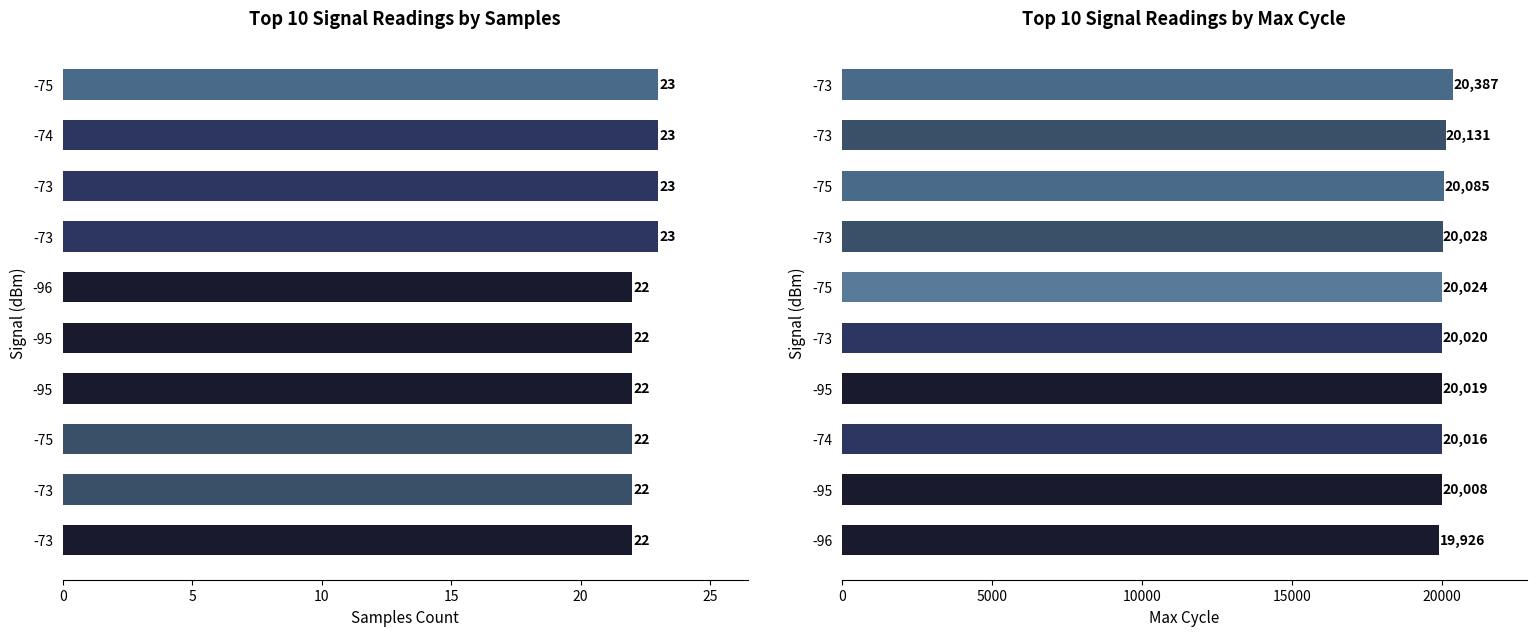

What are all the series names shown in the legend?

Samples, Max_cycle